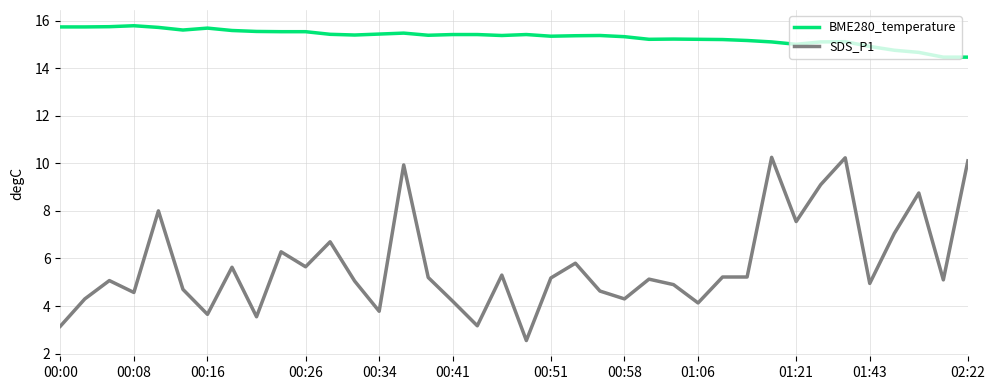

At how many categories does at least one series exceed 10?

38